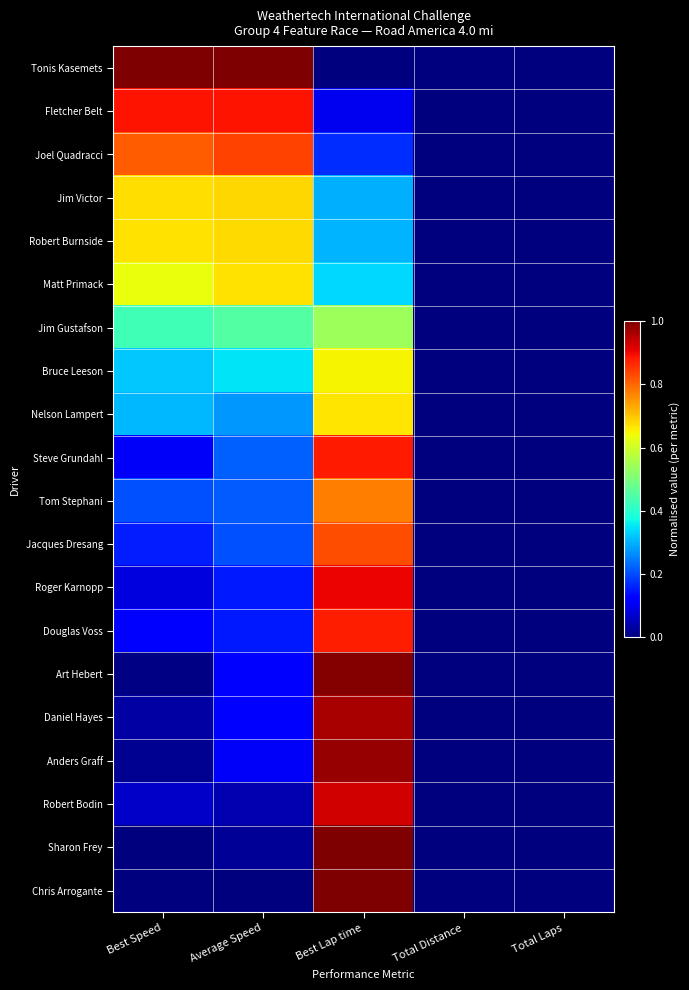

At which category does the chart reach its peak across all series?

Best Speed